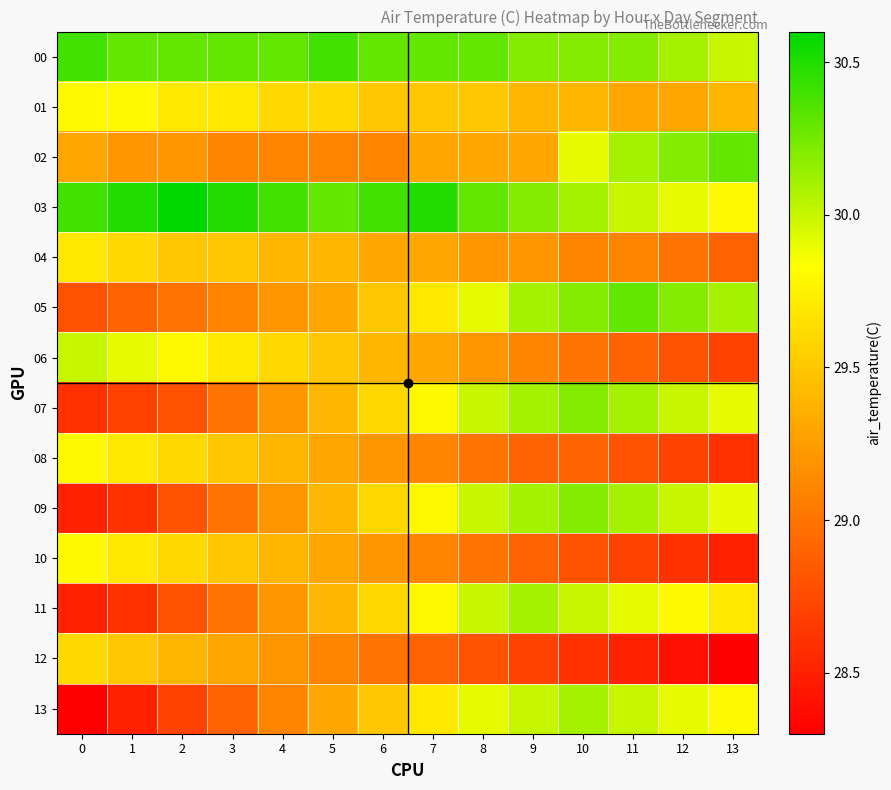

Count the number of categories in the chart.

14